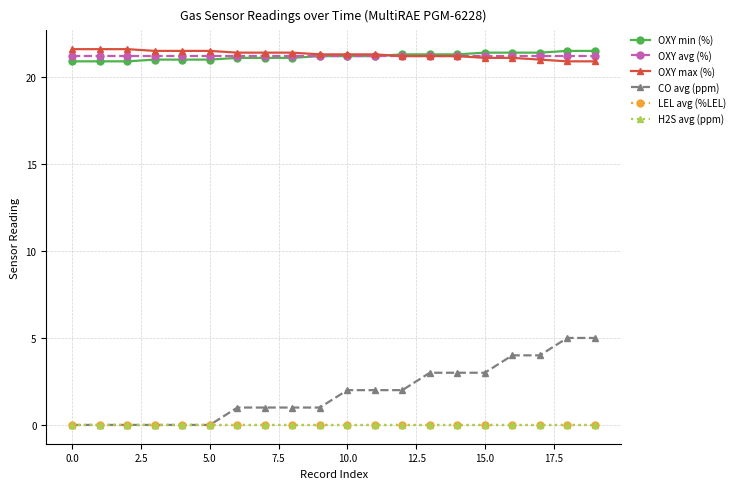

Is this an area chart (filled region under the line)?

No